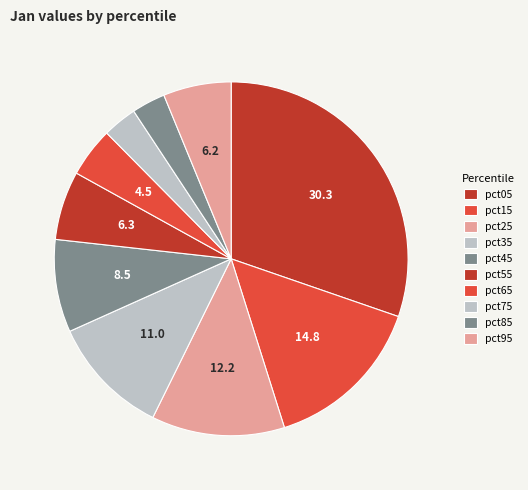

True or false: pct35 accounts for 11% of the total.

True